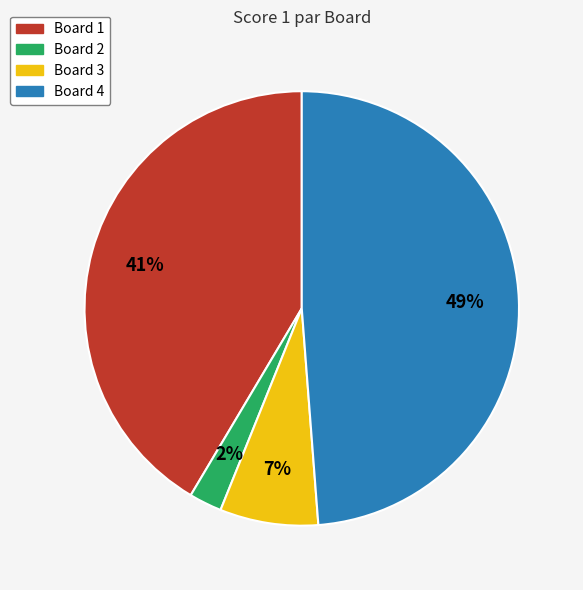

To the nearest percent, what is the difference between the Board 2 and Board 1 slice percentages?

39%